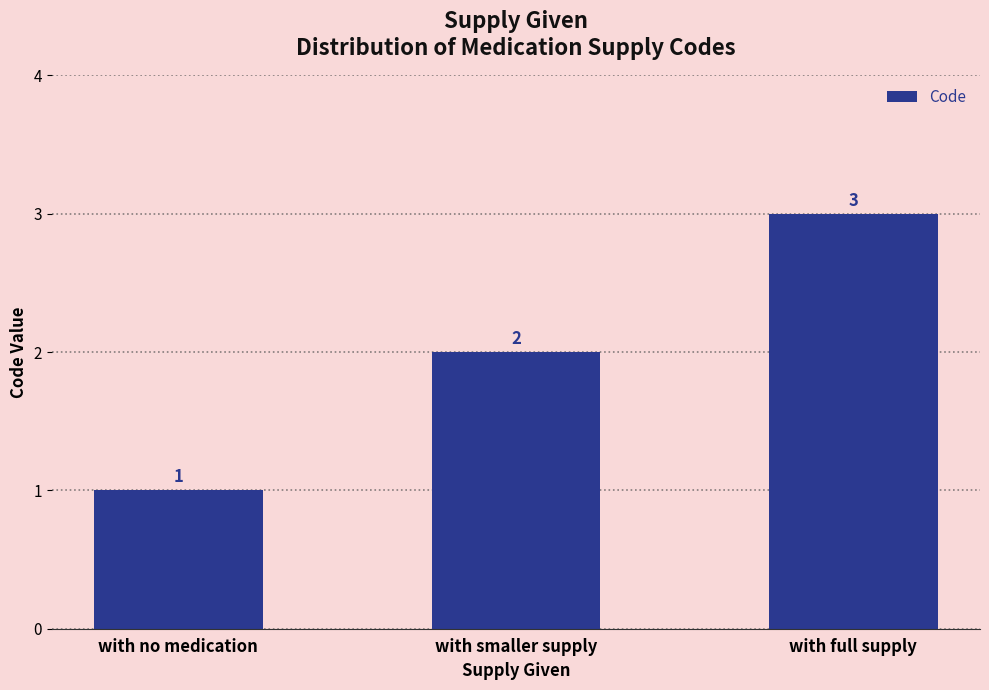

Does the chart contain any negative values?

No